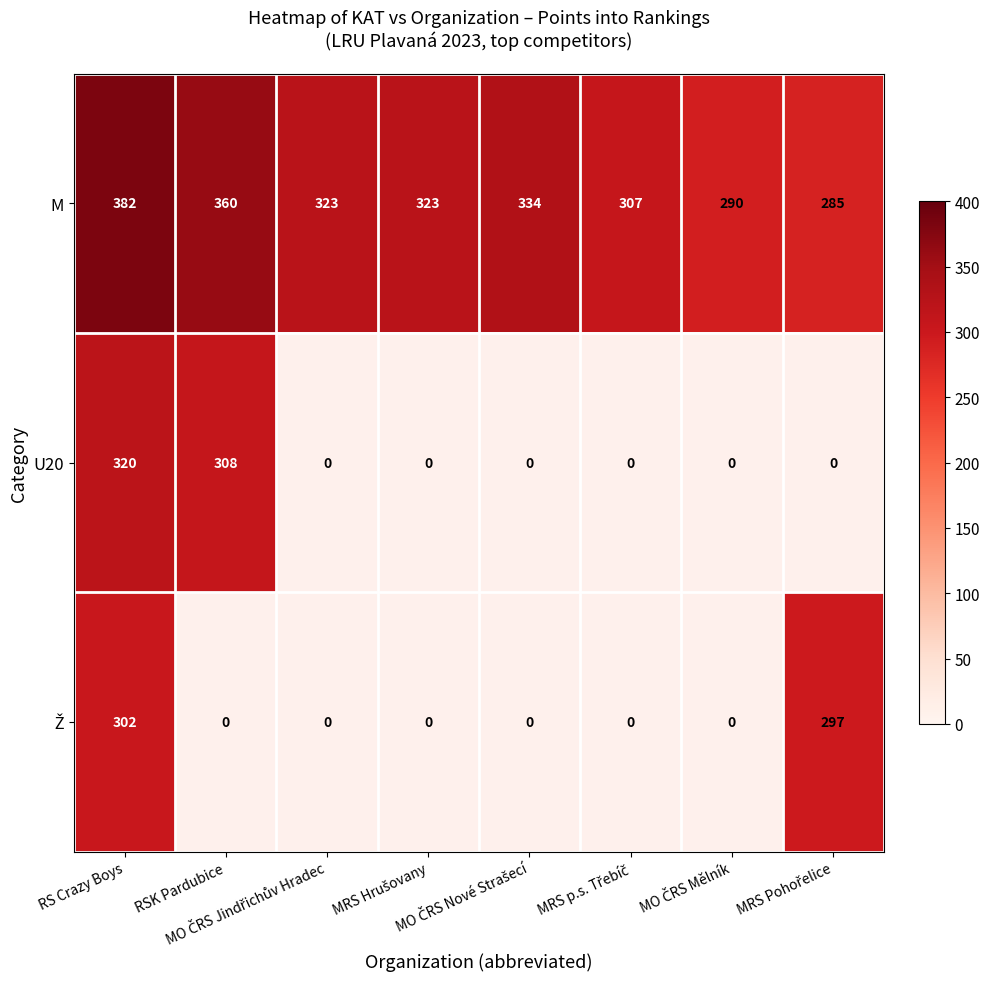

What is the highest value of the M series?

382